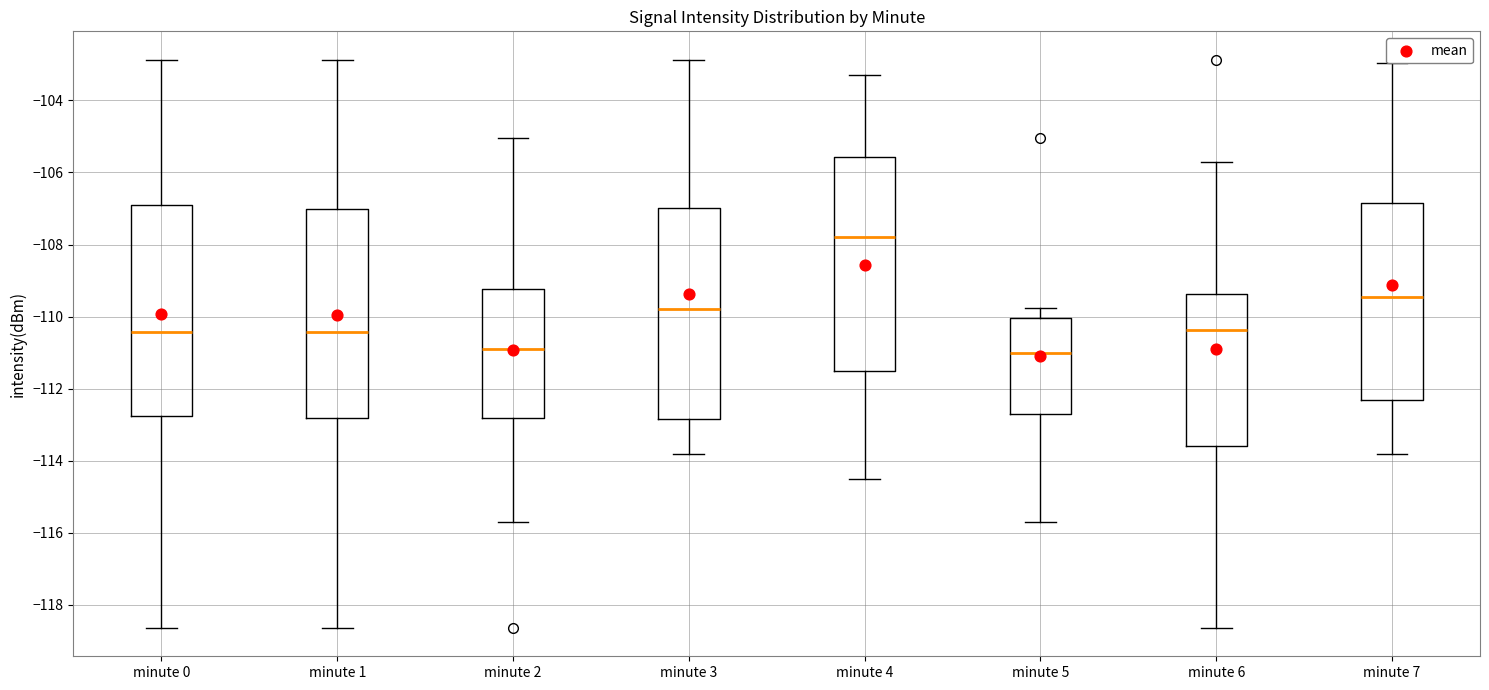

Reading left to right, read every box against the y-axis: the position of its median line, the range the box covers, and the ends of its whiskers. The values are not printed on the chart, so give them approximately, as read against the axis.

minute 0: median -110.4, box -112.8 to -107.0, whiskers -118.6 to -102.8
minute 1: median -110.4, box -112.8 to -107.0, whiskers -118.6 to -102.8
minute 2: median -111.0, box -112.8 to -109.2, whiskers -115.8 to -105.0
minute 3: median -109.8, box -112.8 to -107.0, whiskers -113.8 to -102.8
minute 4: median -107.8, box -111.6 to -105.6, whiskers -114.6 to -103.2
minute 5: median -111.0, box -112.6 to -110.0, whiskers -115.8 to -109.8
minute 6: median -110.4, box -113.6 to -109.4, whiskers -118.6 to -105.6
minute 7: median -109.4, box -112.4 to -106.8, whiskers -113.8 to -103.0